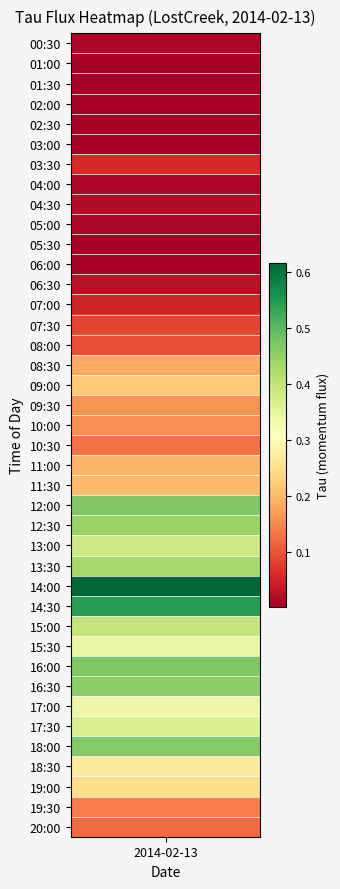

What is the difference between the maximum and minimum values?

0.6